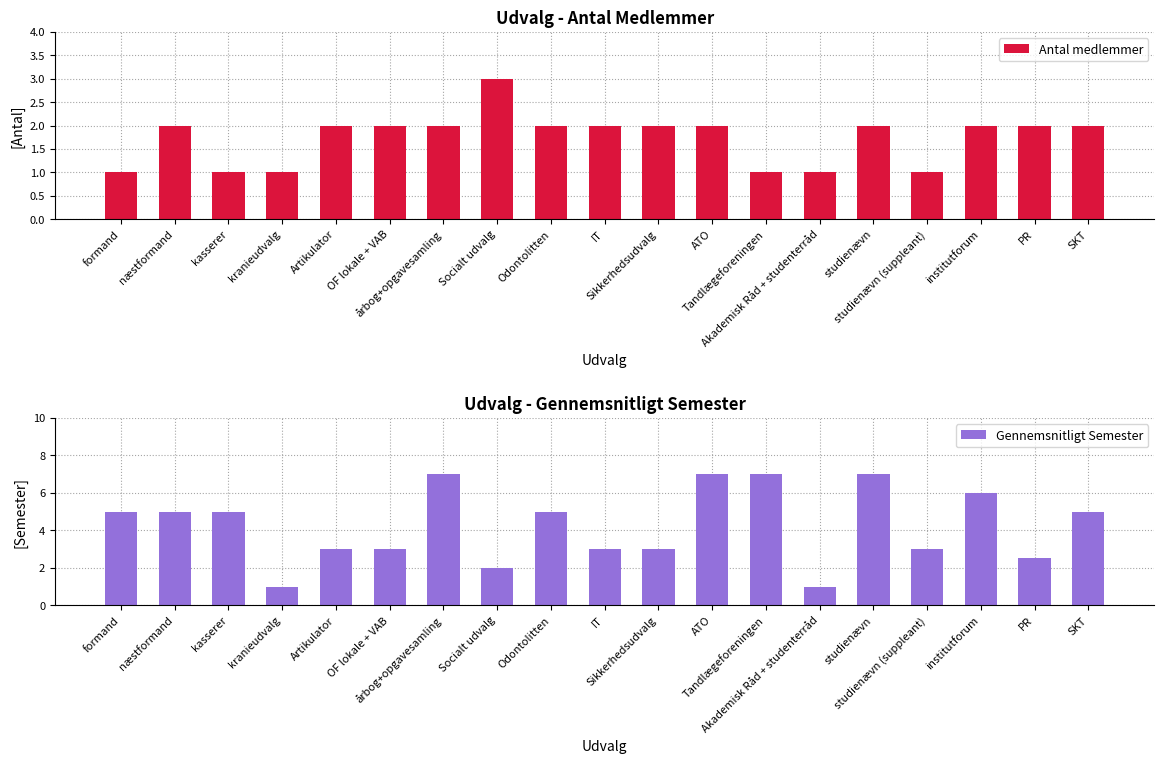

How many groups of bars are there?

19